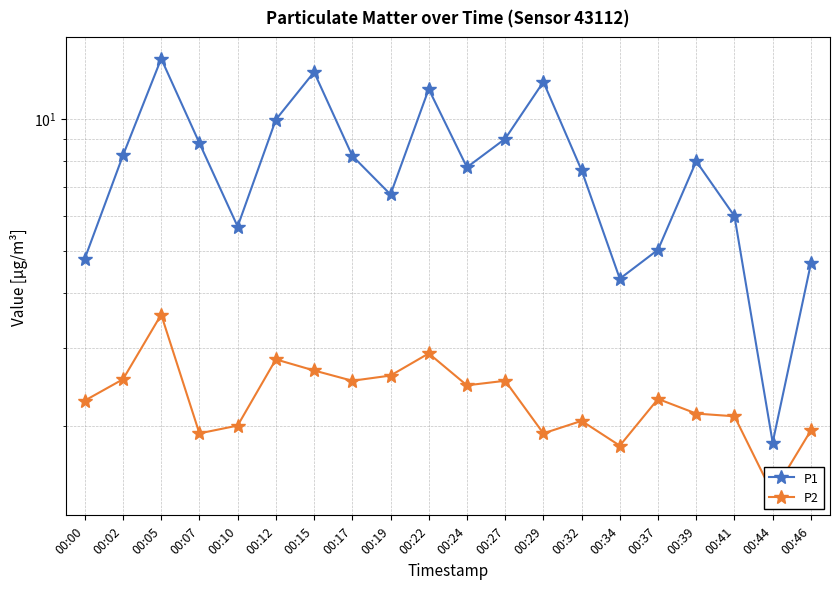

The value of P2 at 00:05 is 3.6. True or false?

True